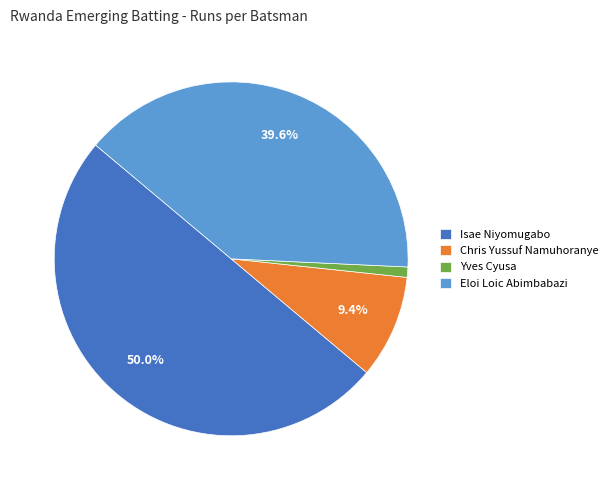

What percentage is NOT represented by Eloi Loic Abimbabazi?

60.4%